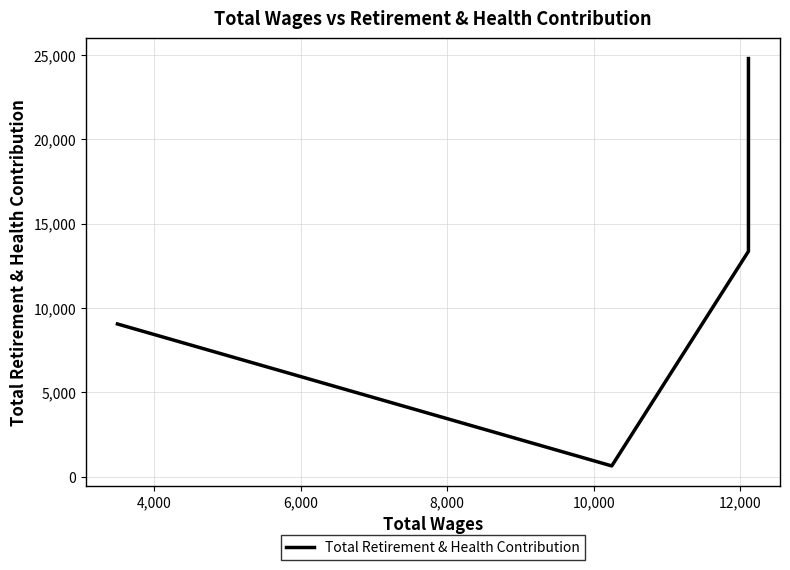

What is the value of the 6th point from the left?

24770